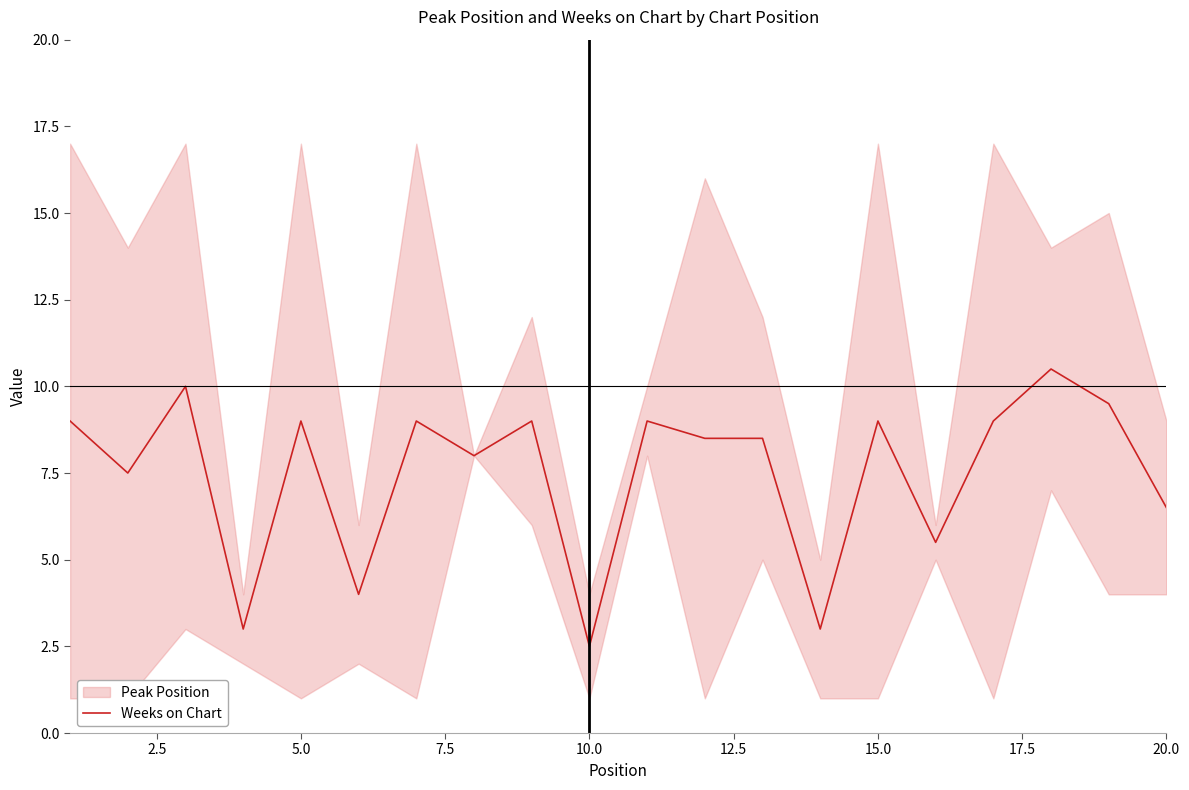

What is the minimum value shown in the chart?

2.5